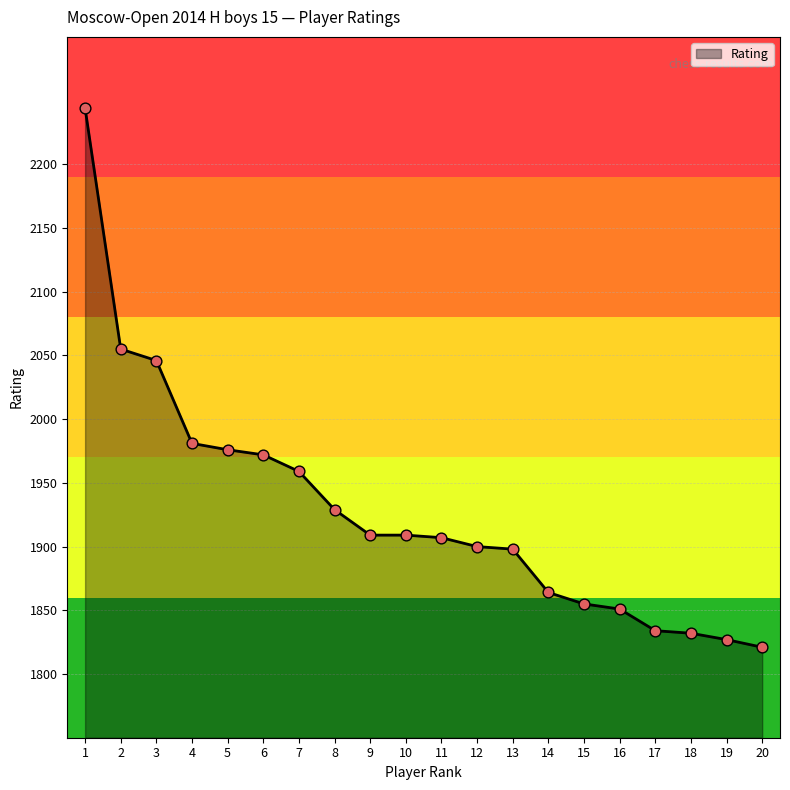

Between 7 and 6, which is larger?

6